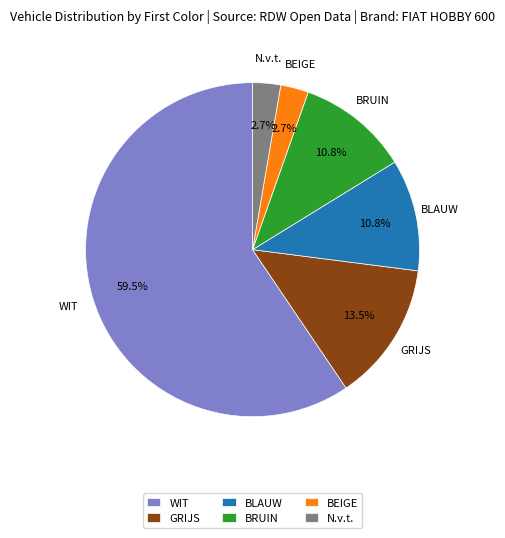

To the nearest percent, what is the combined percentage of GRIJS and BRUIN?

24%